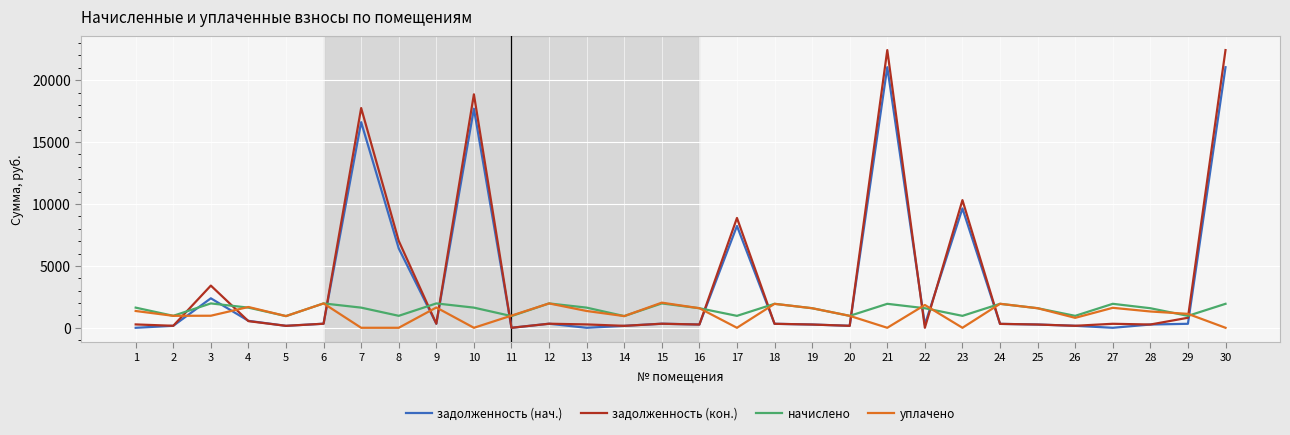

Between 1 and 7, which series saw the biggest shift?

задолженность (кон.)